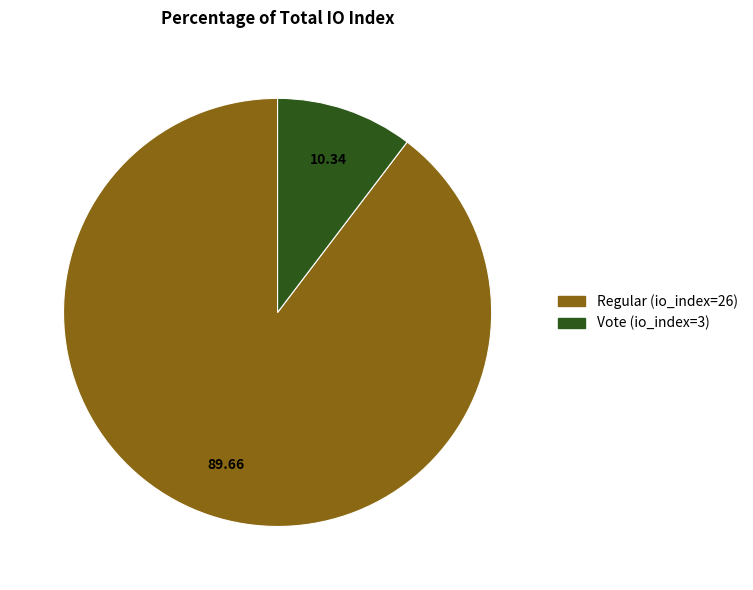

What is the smallest slice in the pie chart?

Vote (io_index=3)